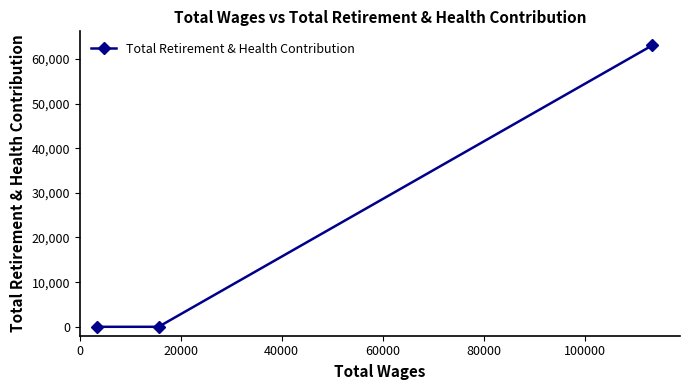

Does the chart have visible grid lines?

No